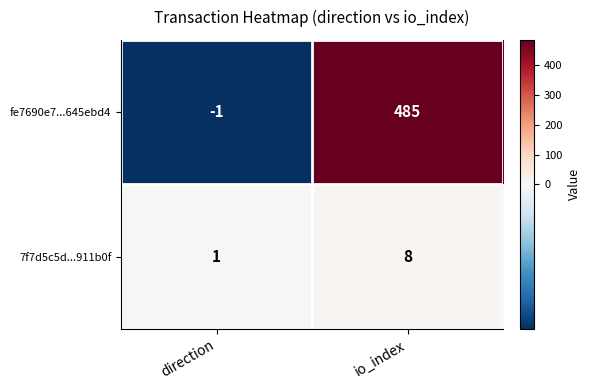

Which series has the widest spread of values?

fe7690e7...645ebd4